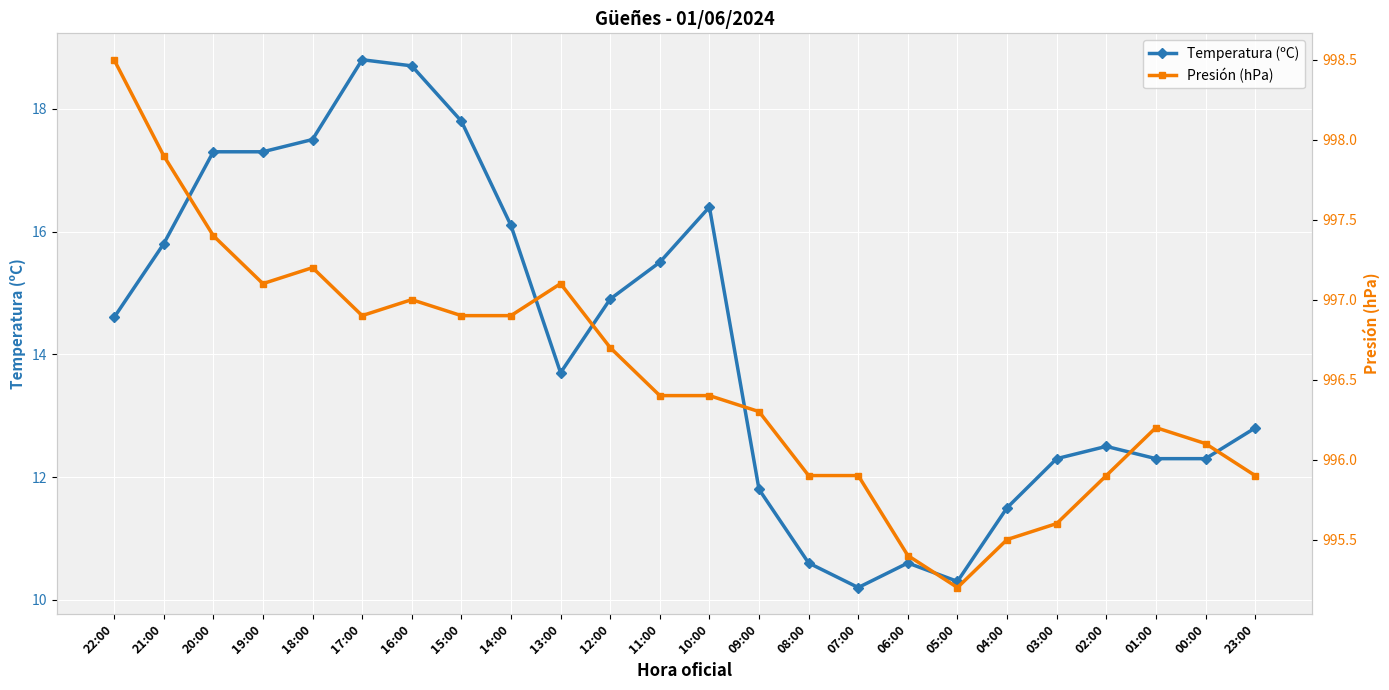

True or false: Temperatura (ºC) and Presión (hPa) cross at least once.

False